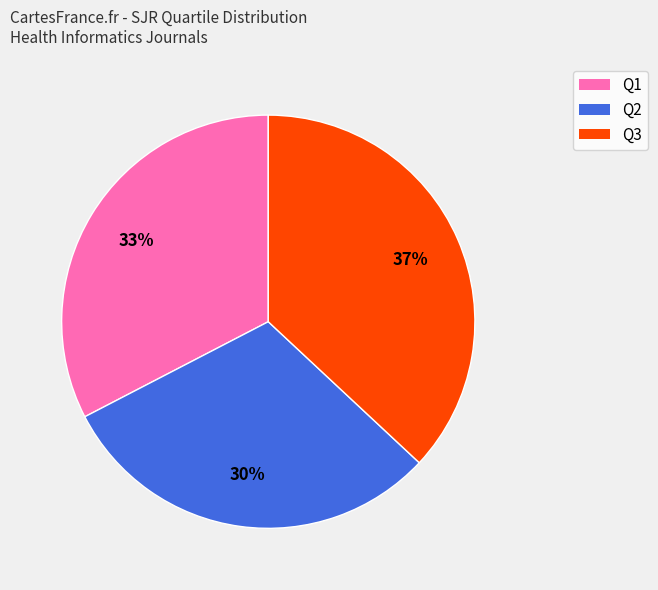

To the nearest percent, what is the difference between the largest and smallest slice percentages?

7%